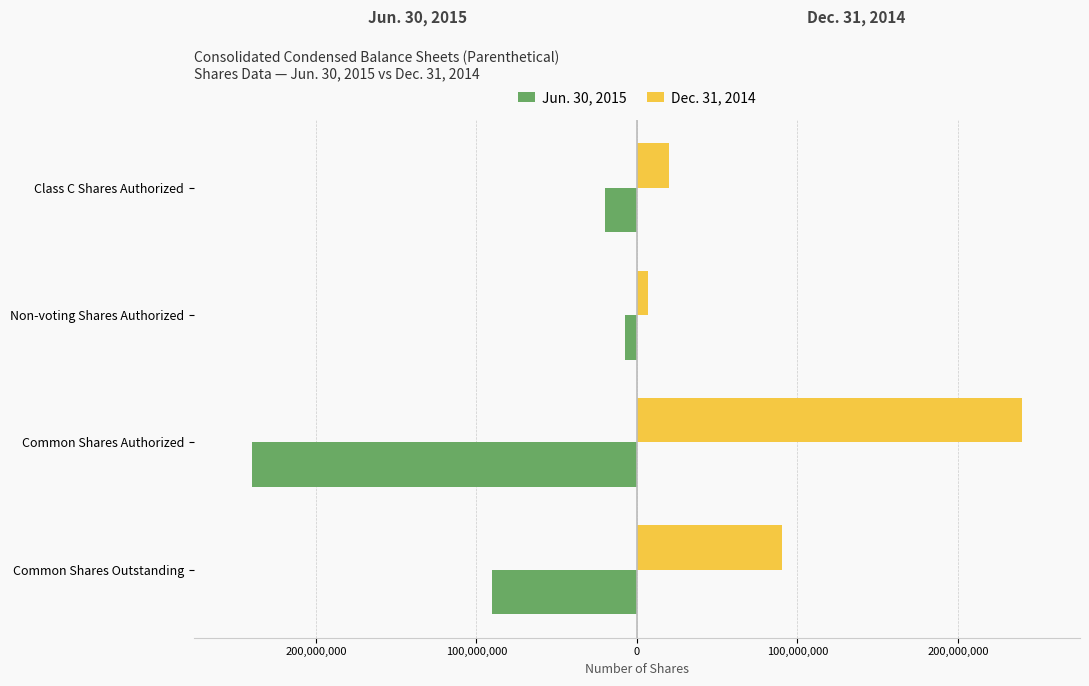

What are all the series names shown in the legend?

Jun. 30, 2015, Dec. 31, 2014